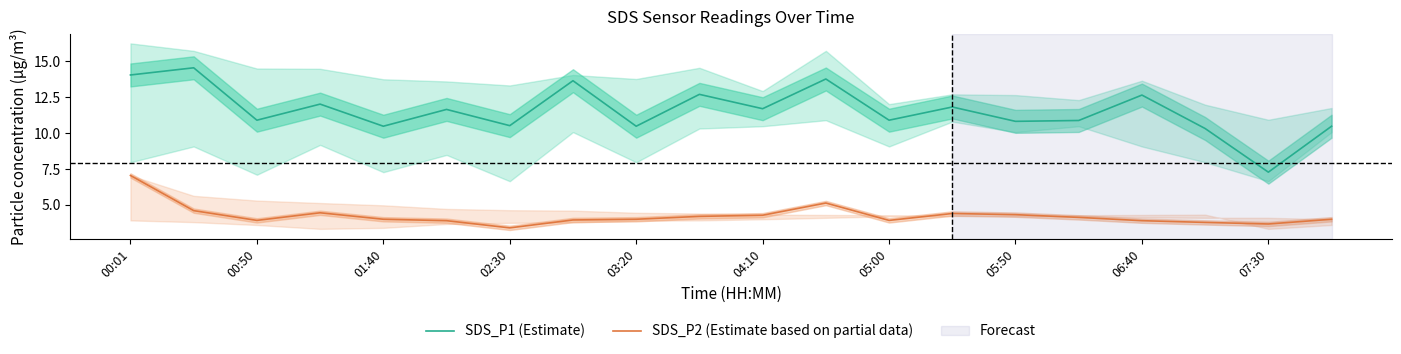

Is it true that SDS_P2 (Estimate based on partial data) equals 3.4 at 02:30?

True